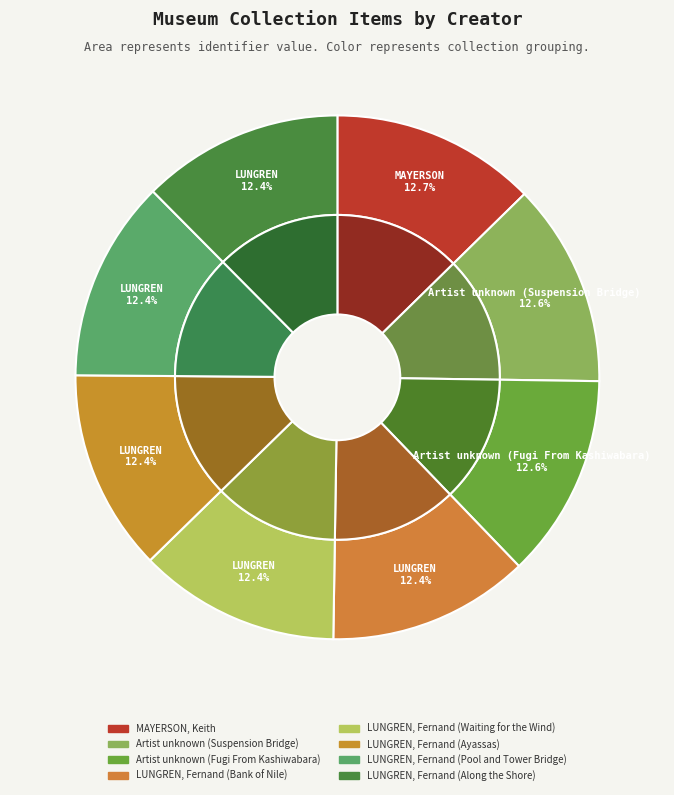

Which slice is the smallest?

LUNGREN, Fernand (Along the Shore)